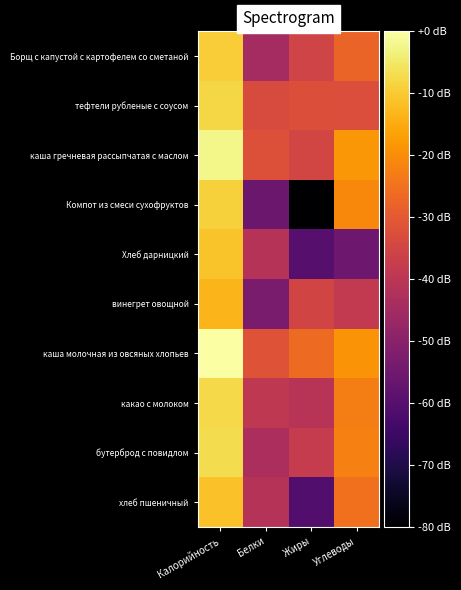

Which series has the largest total across all categories?

каша молочная из овсяных хлопьев